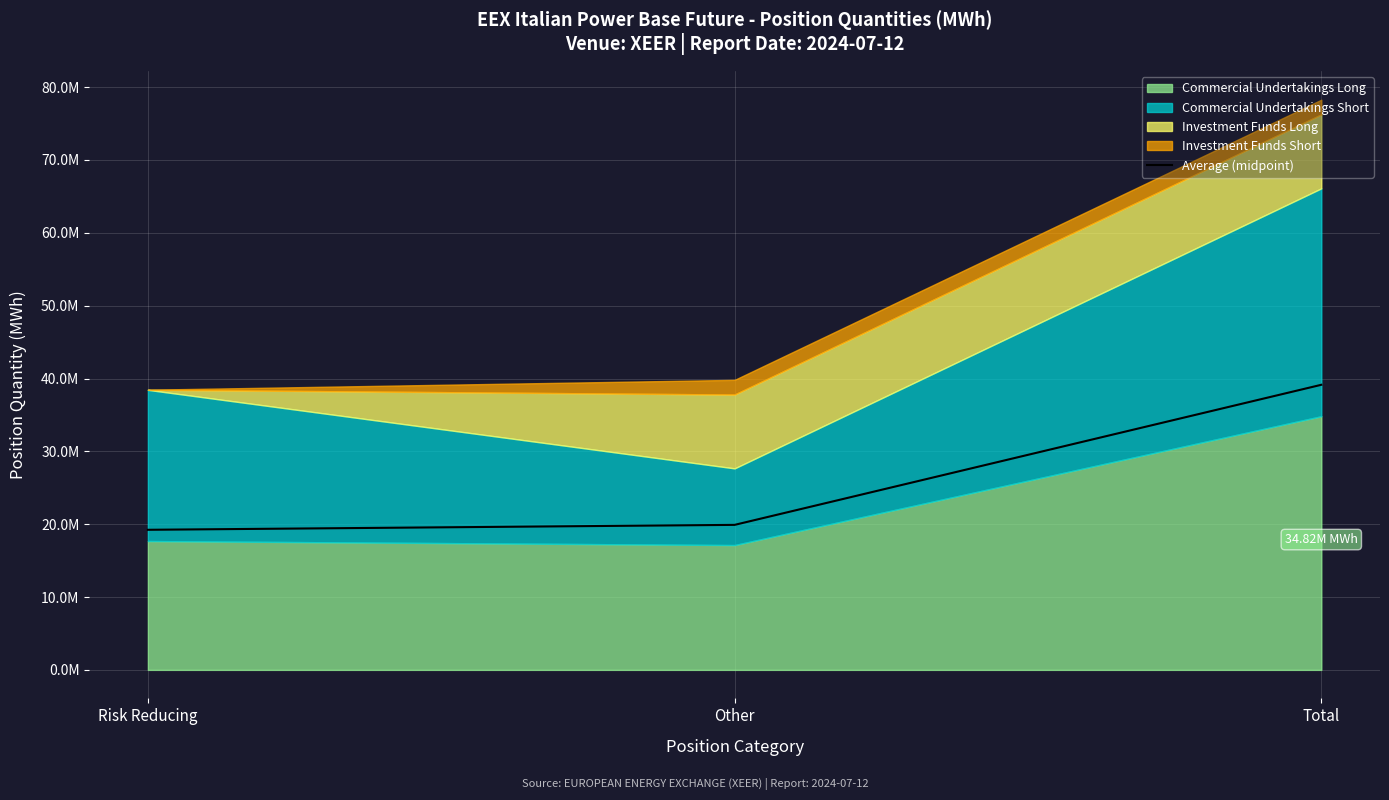

Rank the categories by value from highest to lowest.

Total, Other, Risk Reducing